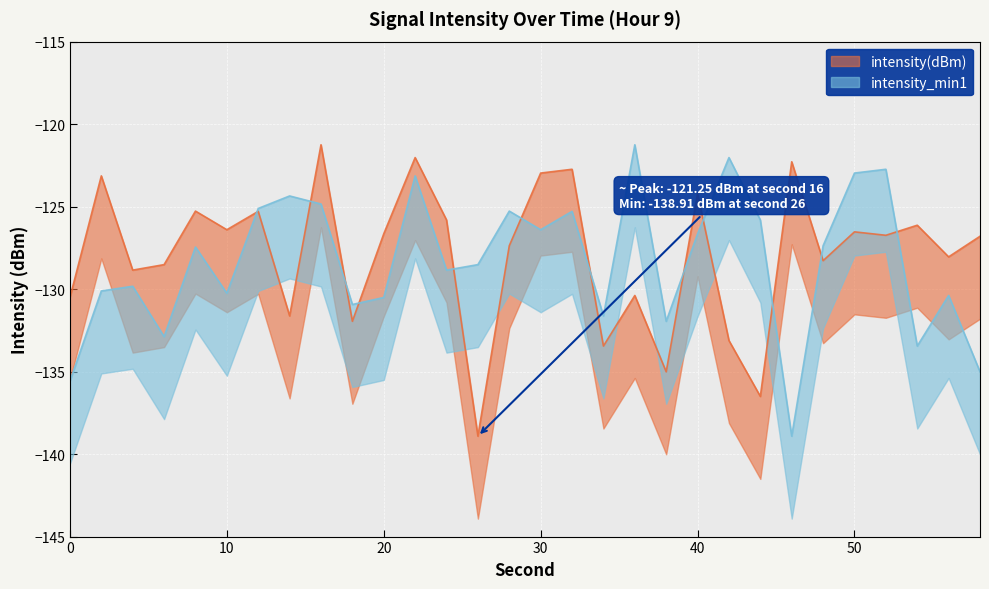

How many categories are shown in the chart?

30